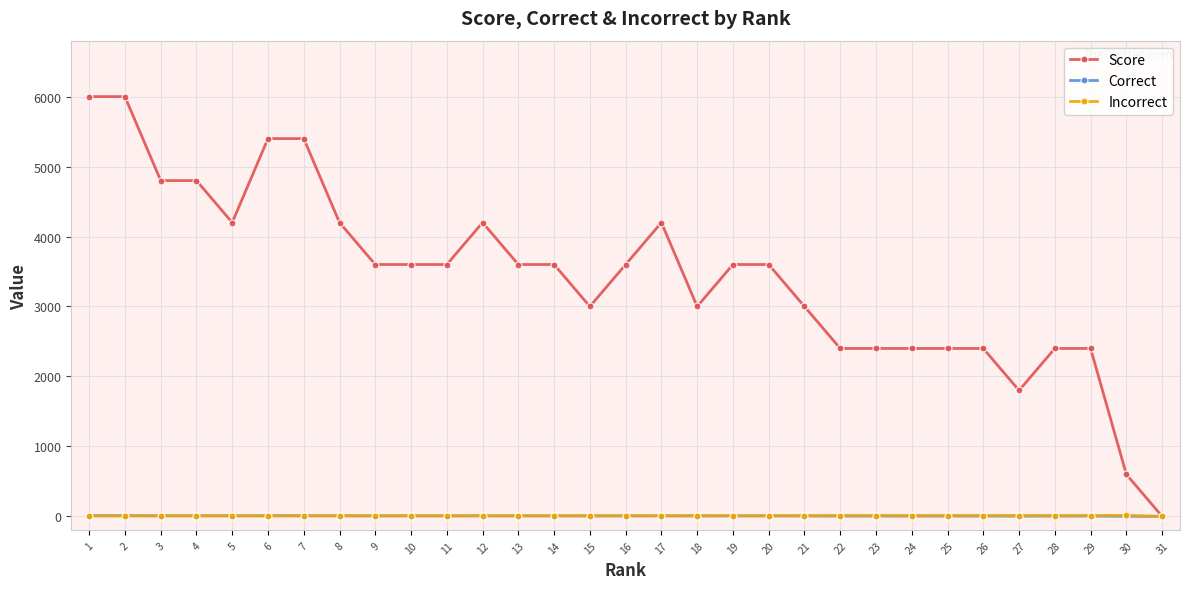

Count the Correct values in the range 4 to 7.

22